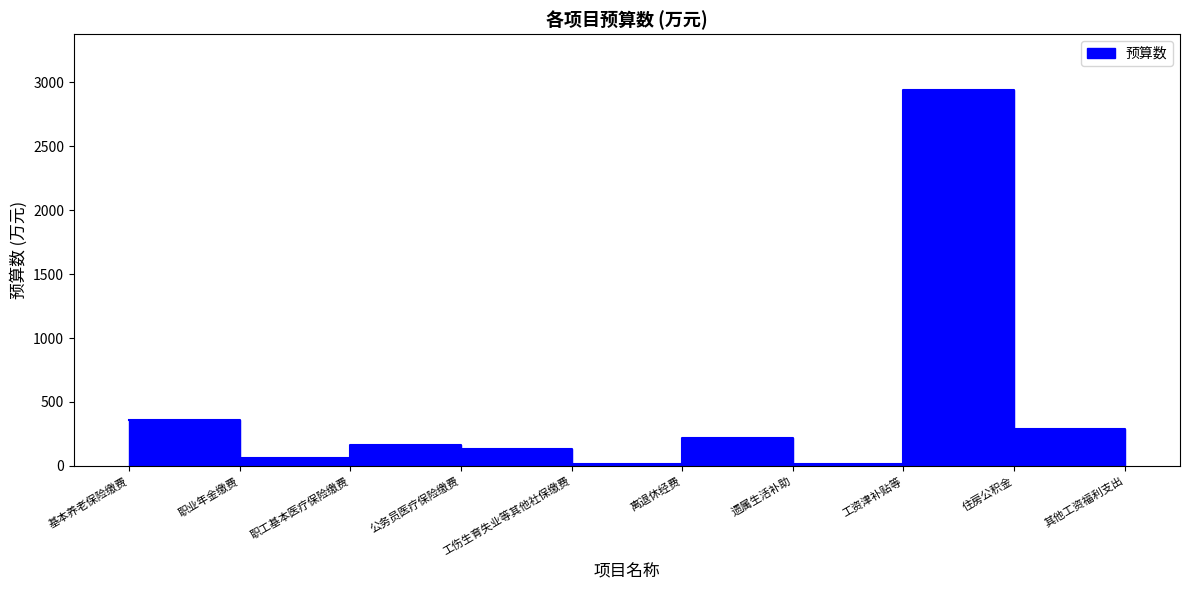

True or false: there are more than 0 points higher than both neighbors.

True